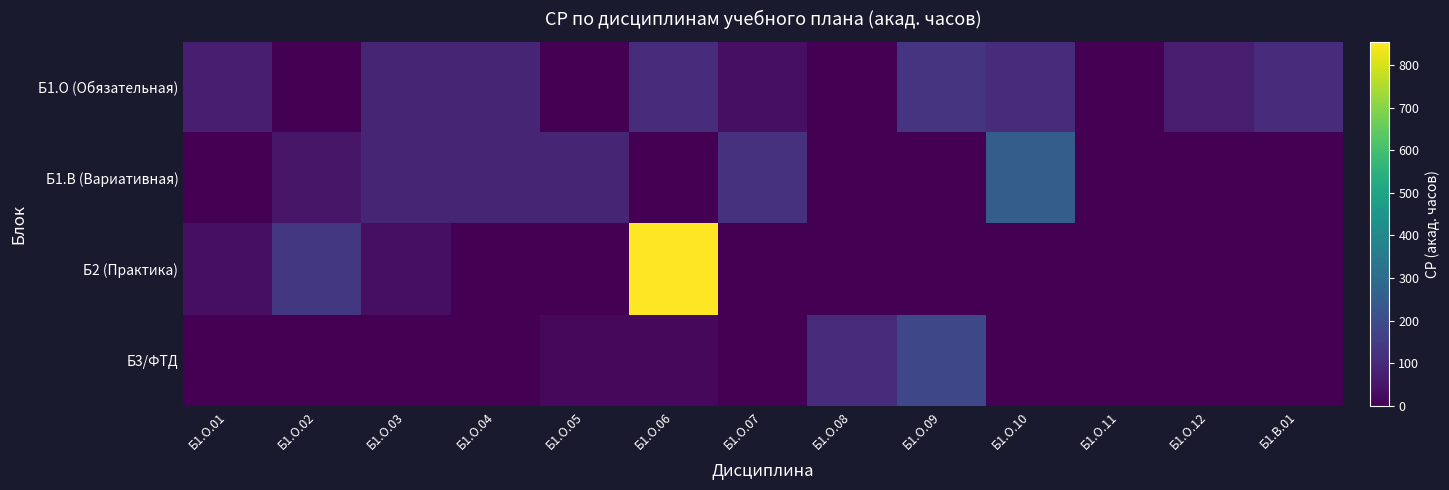

At how many categories does at least one series exceed 737?

1